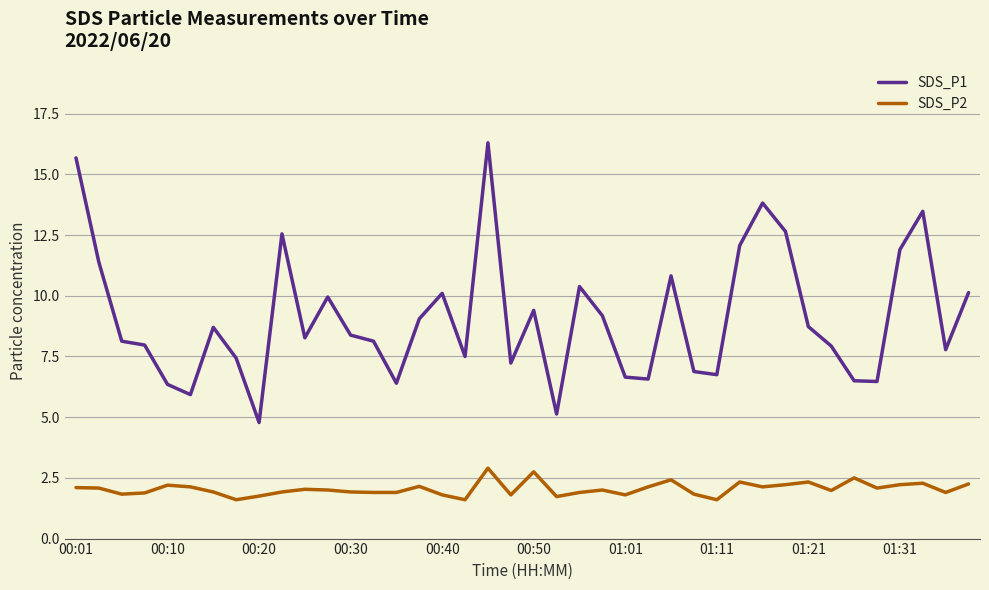

In SDS_P1, how many points are lower than both neighbors (excluding endpoints)?

11